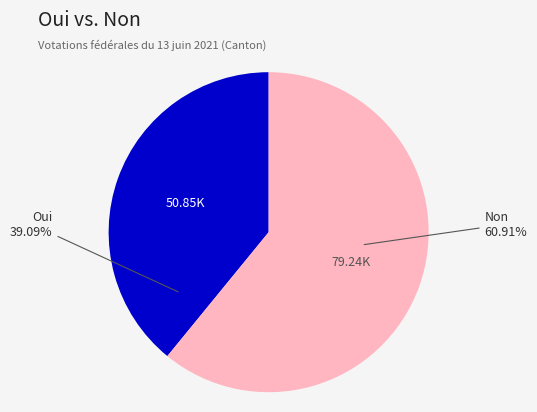

Is there a majority slice in this chart?

Yes